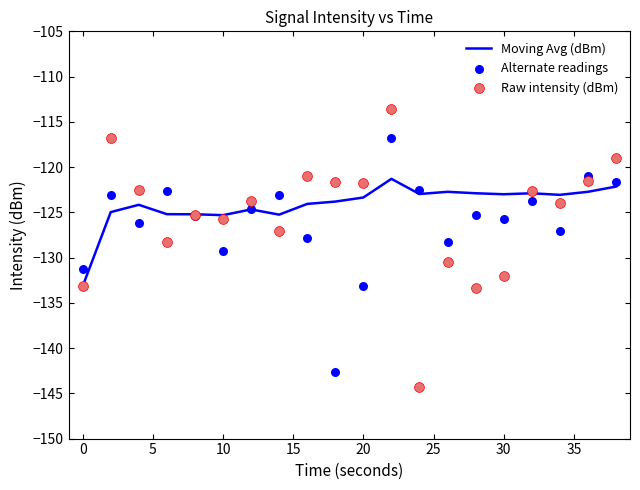

Which series contains the highest Y value?

Raw intensity (dBm)